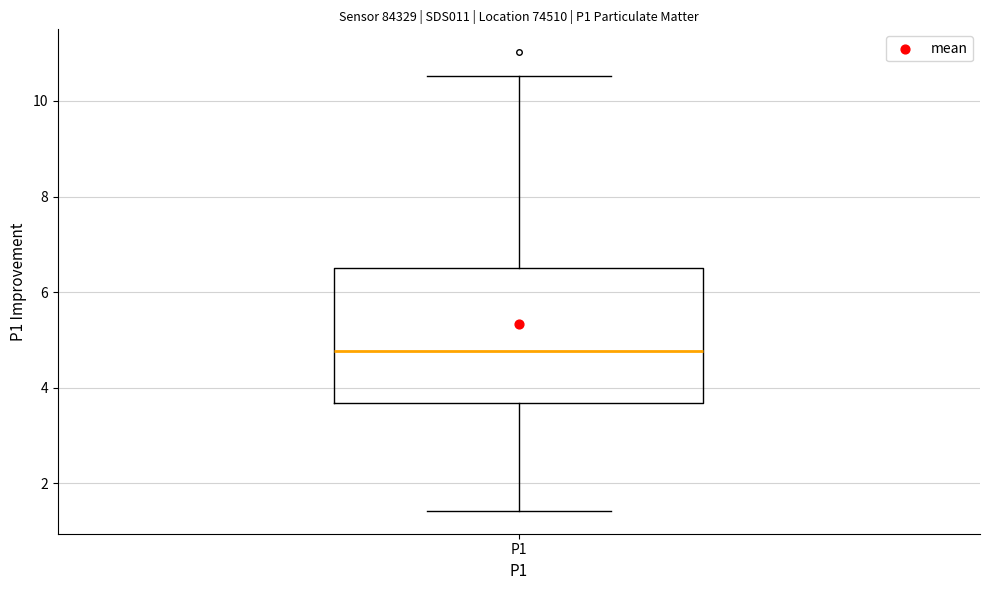

Transcribe this box plot: give where the median line is, the range the box spans, and where the two whiskers end, as read against the y-axis. The values are not printed on the chart, so give them approximately, as read against the axis.

median 4.8, box 3.6 to 6.6, whiskers 1.4 to 10.6